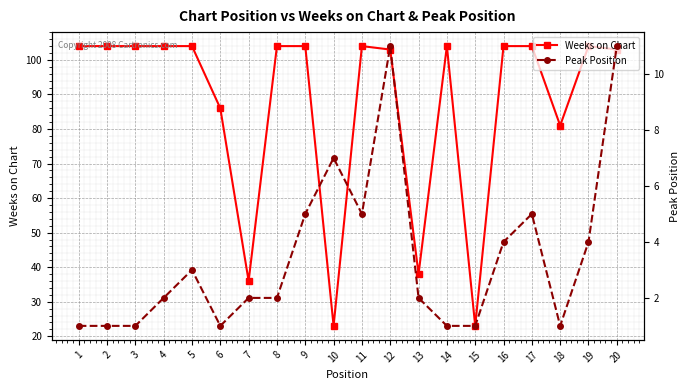

What is the total value across all series at 8?

106